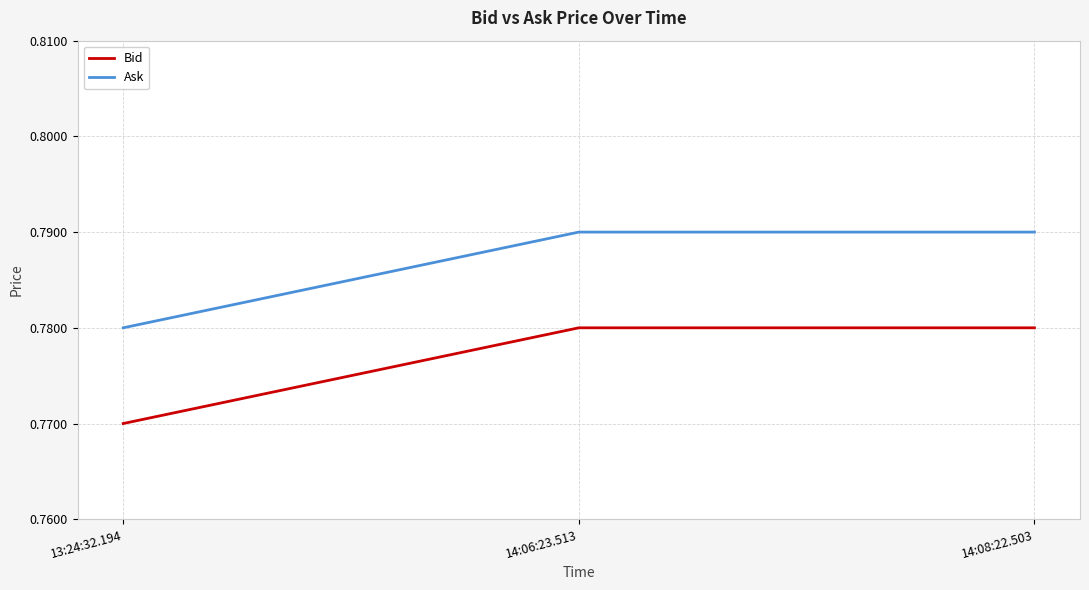

At which label is Ask closest to 0?

13:24:32.194